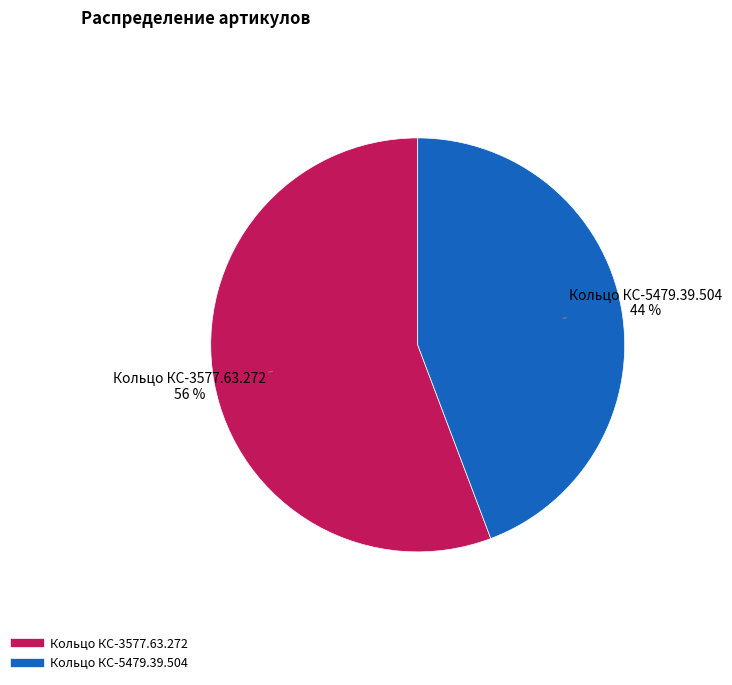

What percentage is the Кольцо КС-3577.63.272 slice, to the nearest percent?

56%